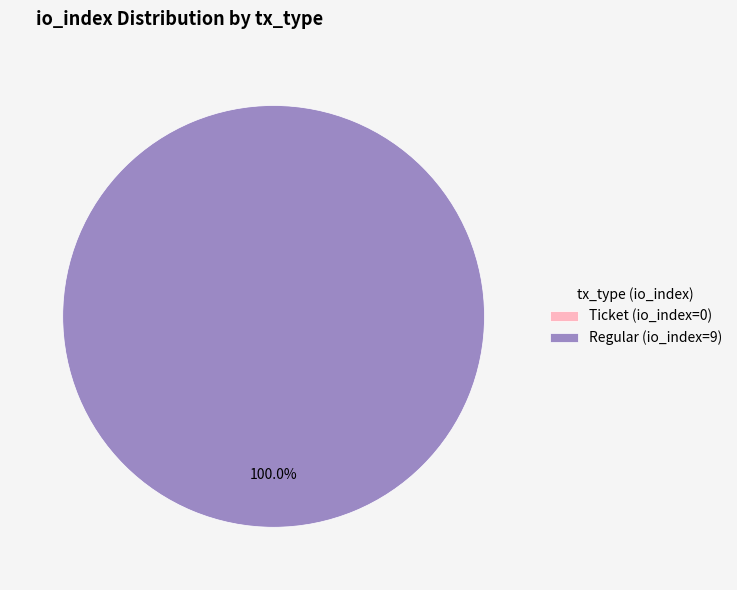

What is the smallest slice in the pie chart?

Ticket (io_index=0)